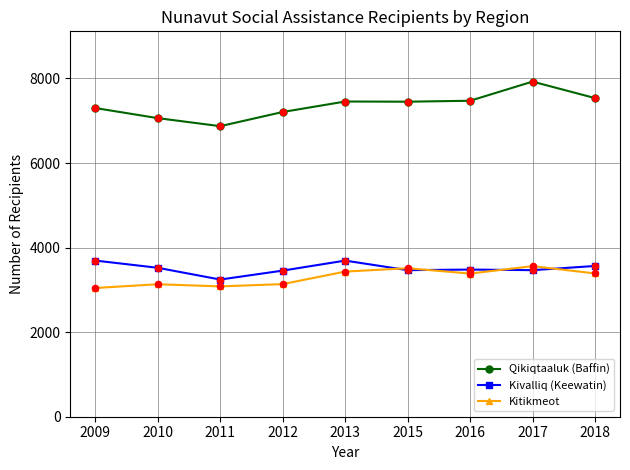

At how many categories does at least one series exceed 6942?

8